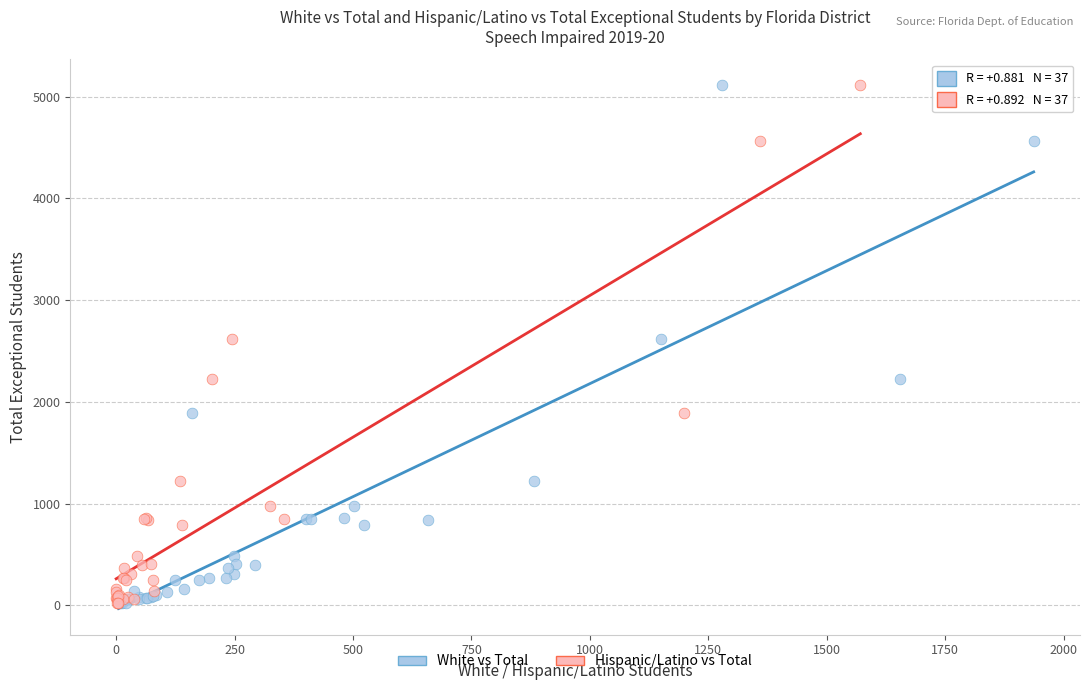

What are all the series names shown in the legend?

White vs Total, Hispanic/Latino vs Total